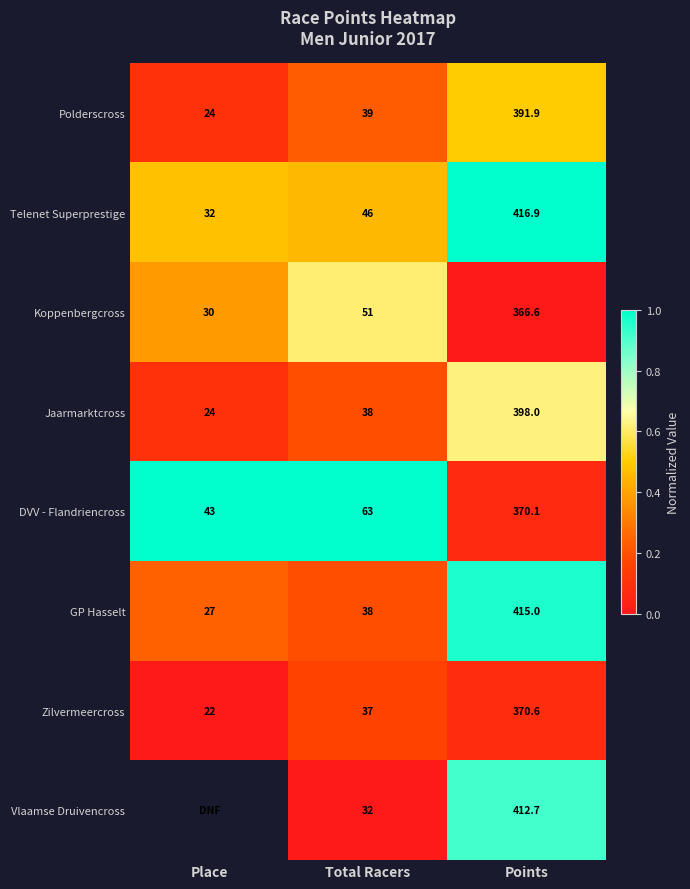

Which category has the lowest value in the Telenet Superprestige series?

Place